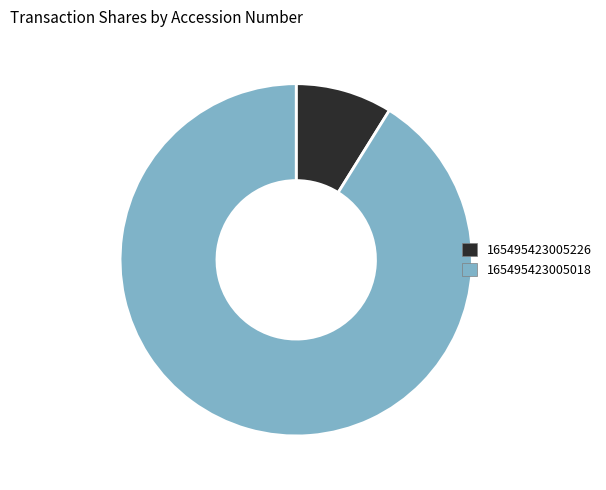

Is there a majority slice in this chart?

Yes